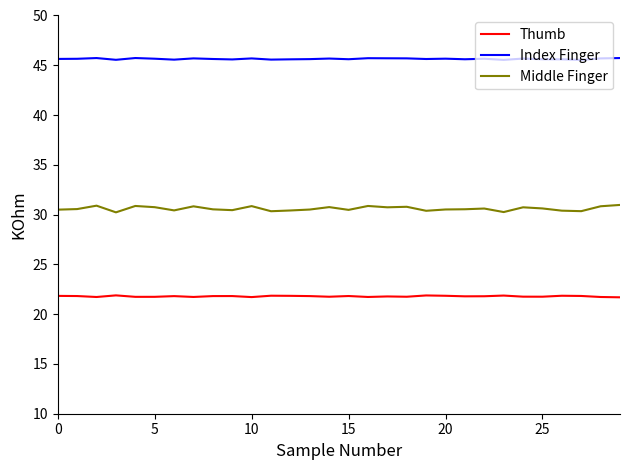

What is the greatest value displayed?

45.7